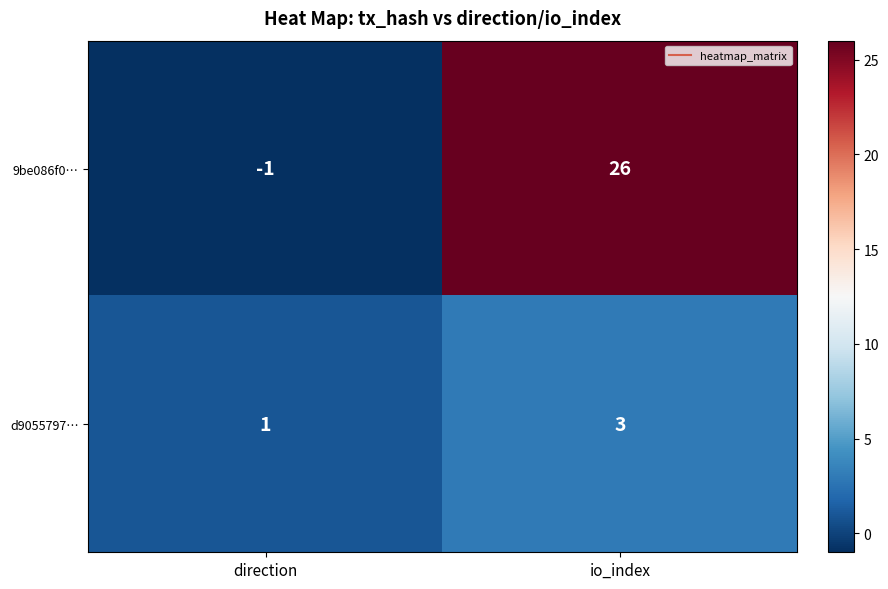

What is the sum of all 9be086f0… values?

25